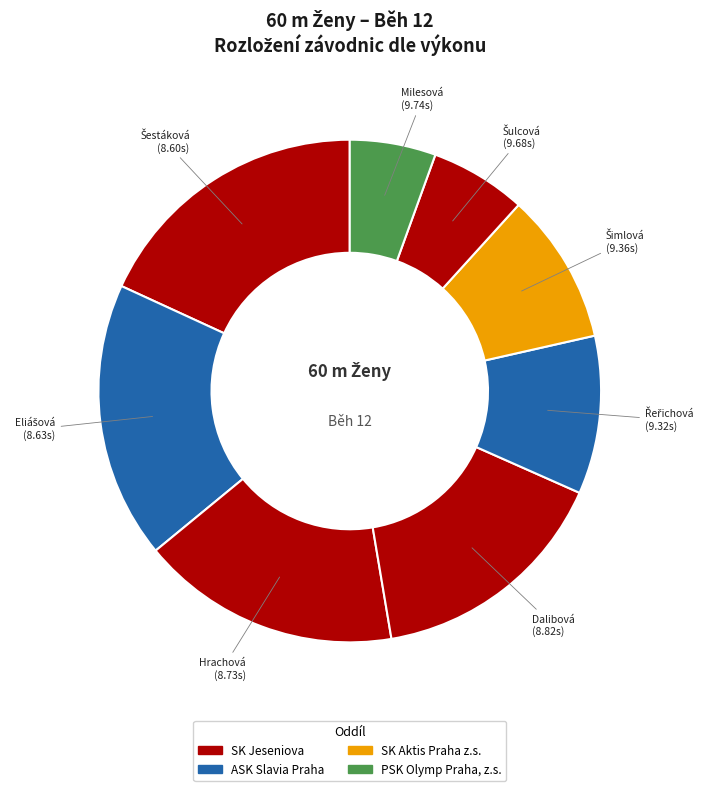

How many slices are in this pie chart?

8